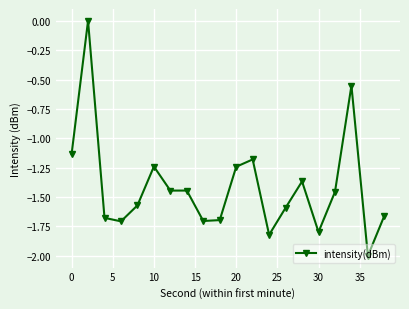

What is the value of the 19th point from the left?

-2.0